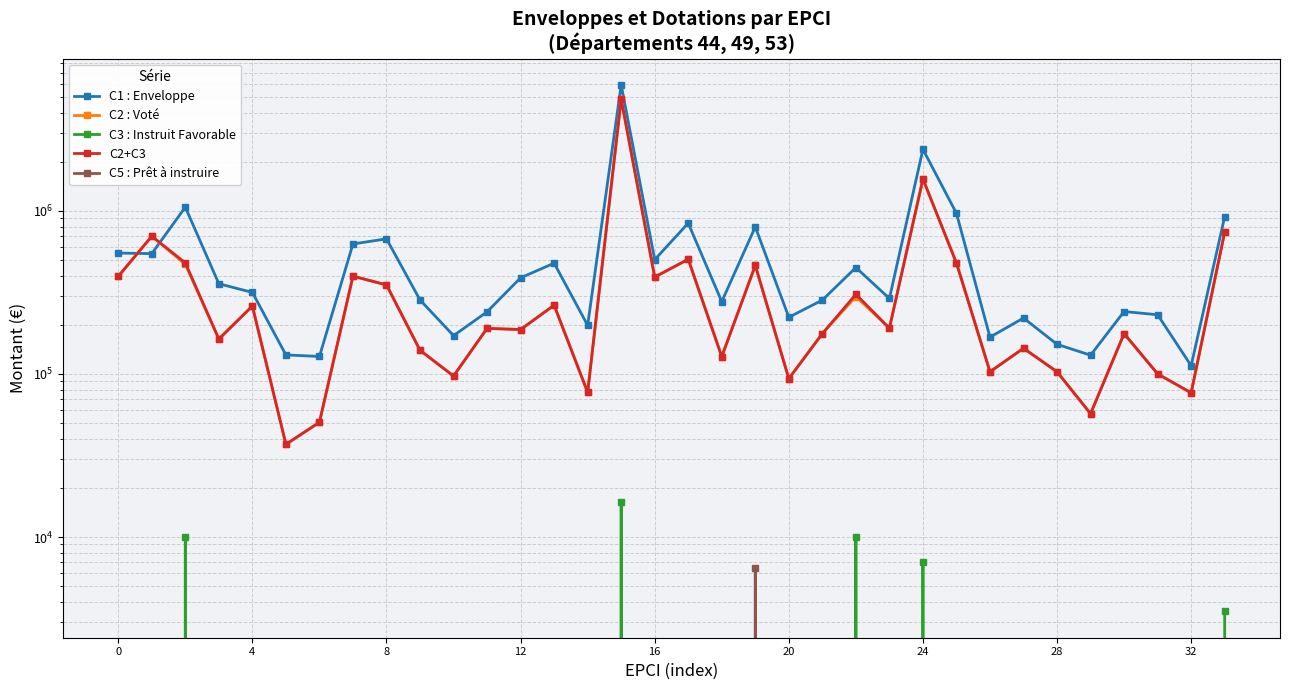

What is the difference between the highest and lowest values at 20?

130682.2